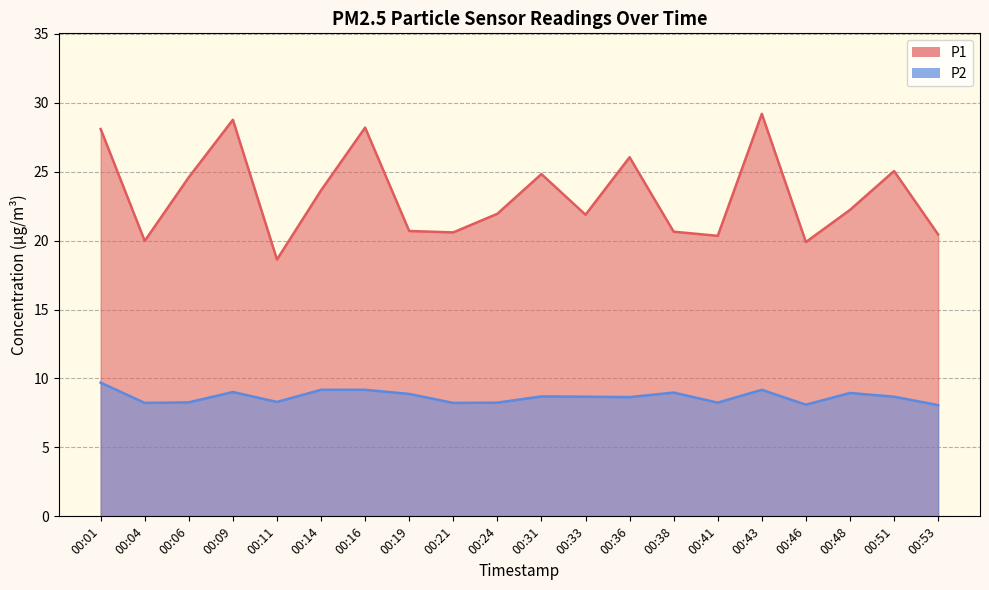

What is the smallest value displayed?

8.1